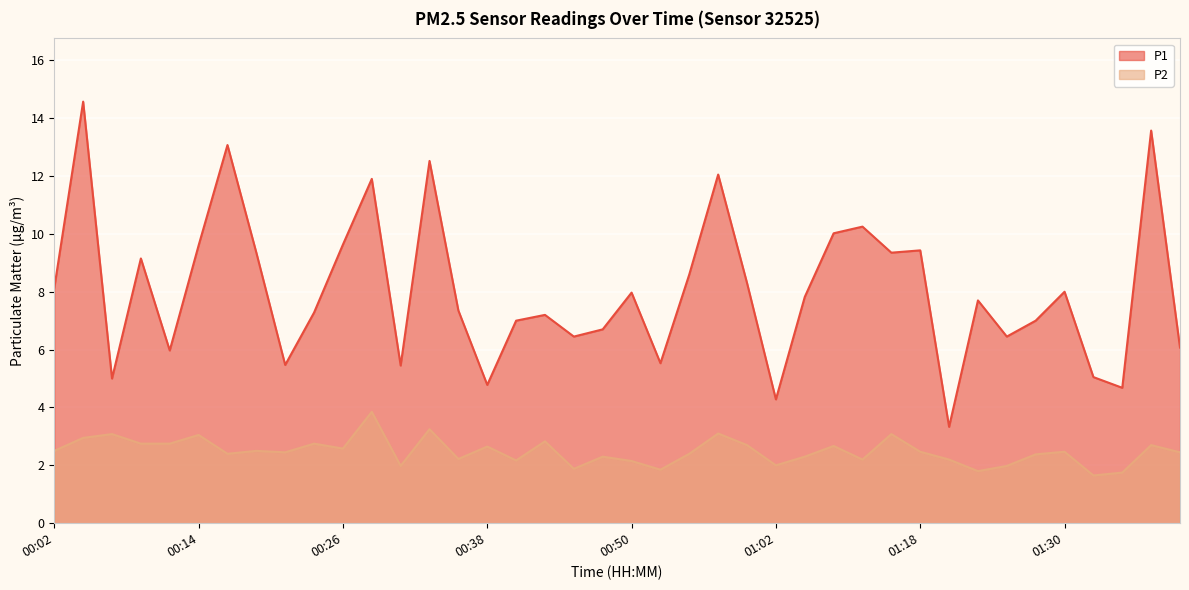

How many categories are shown in the chart?

40